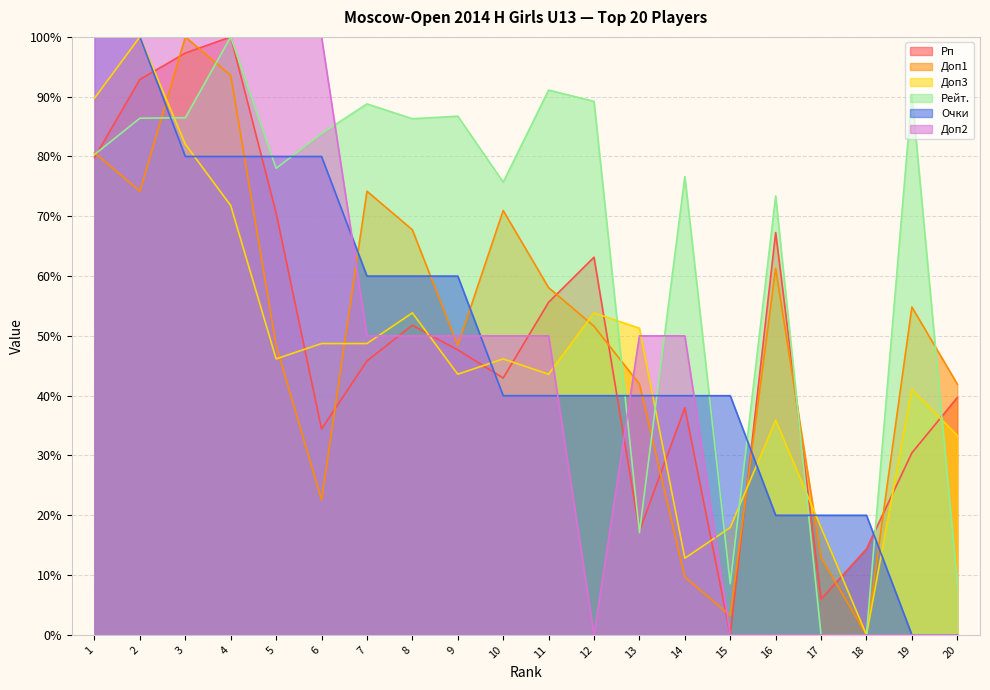

What is the sum of all Рп values?

995.0